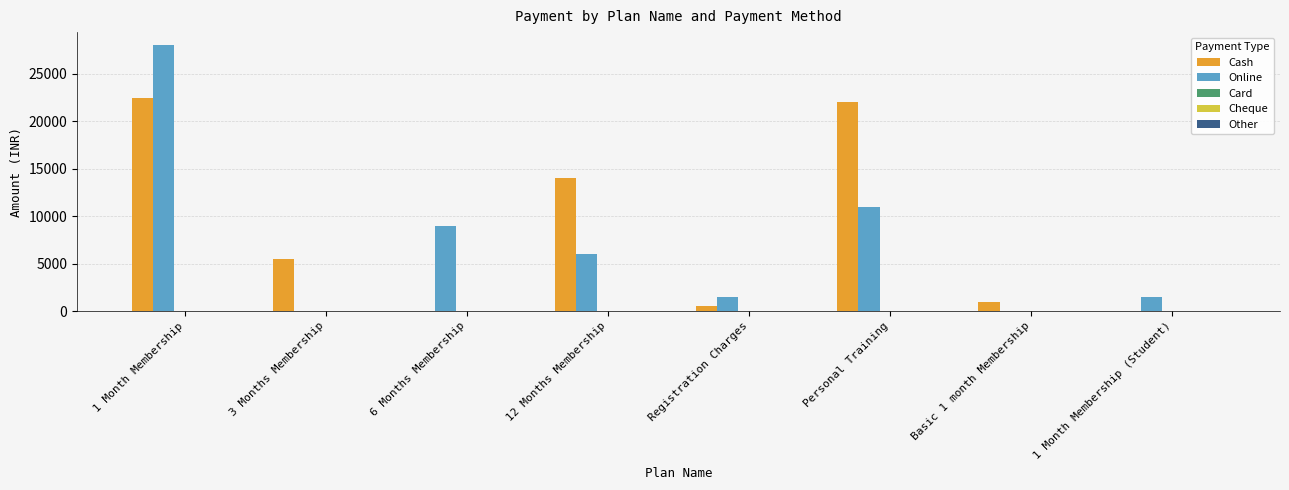

Which series changed the most between 12 Months Membership and Basic 1 month Membership?

Cash